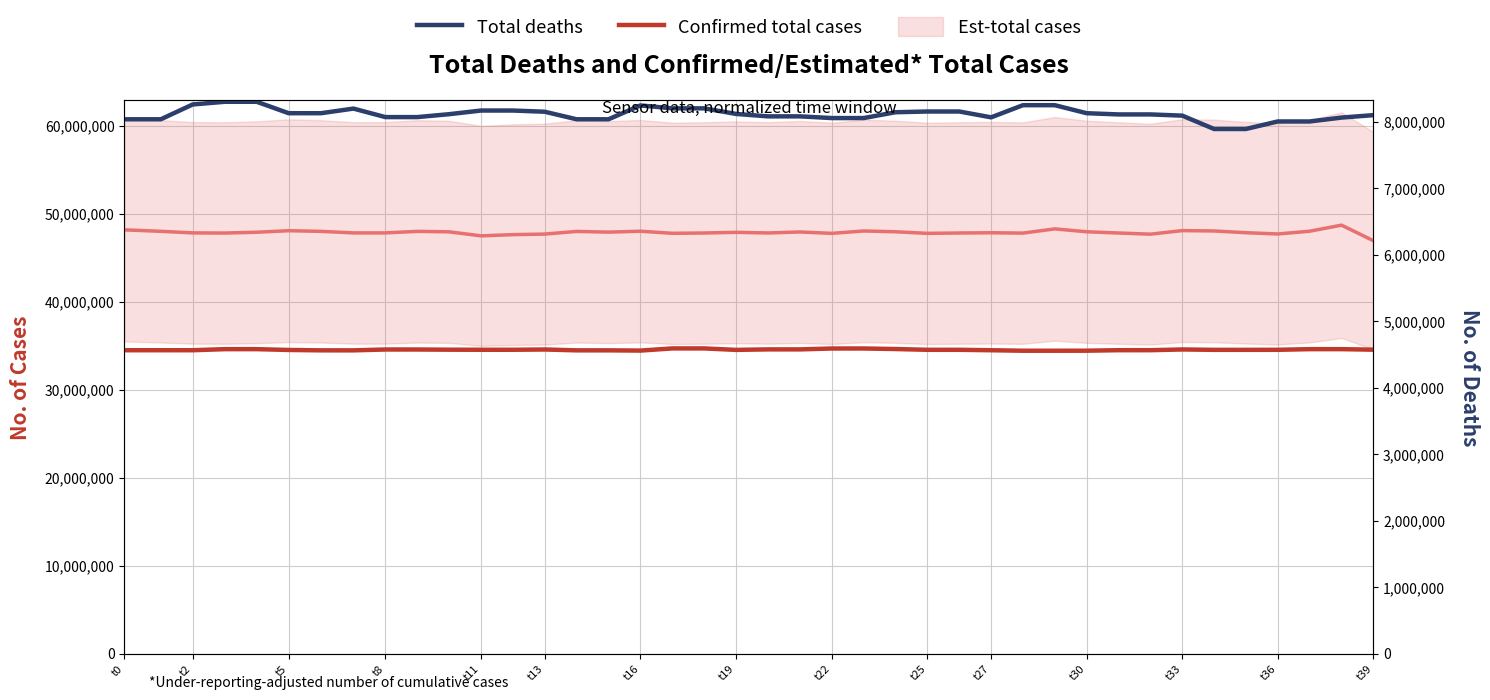

How many data points in Total deaths are above 8115317?

20